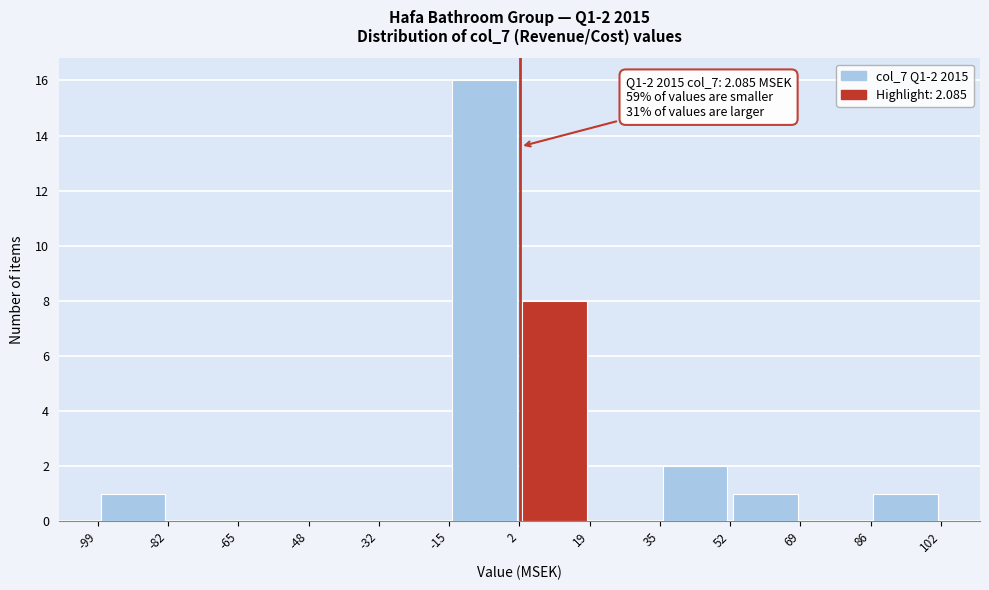

Which range on the x-axis has the tallest bar?

-15 to 2